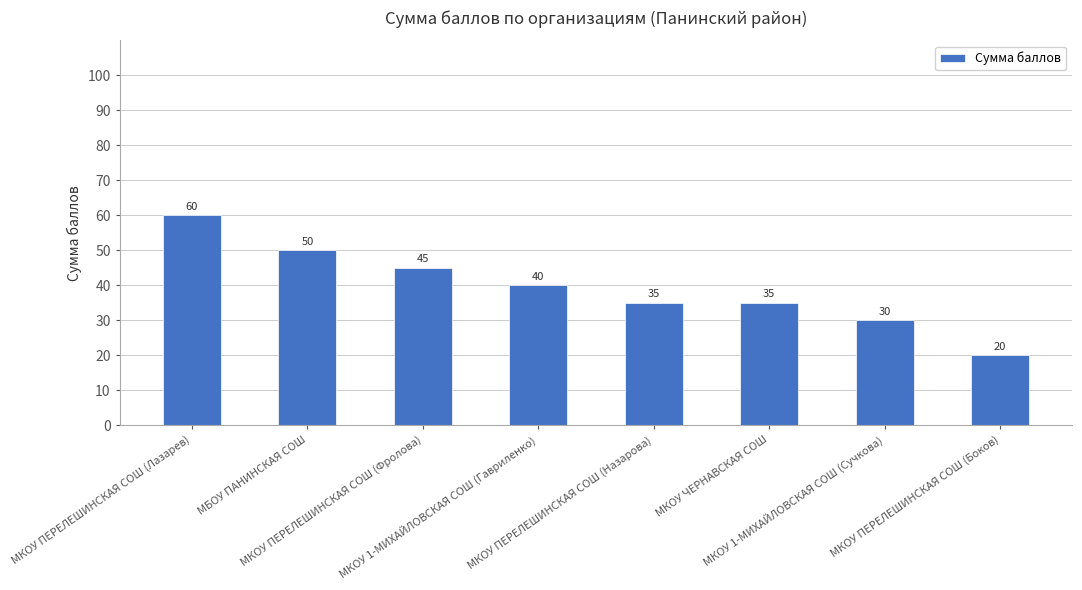

What is the sum of all values?

315